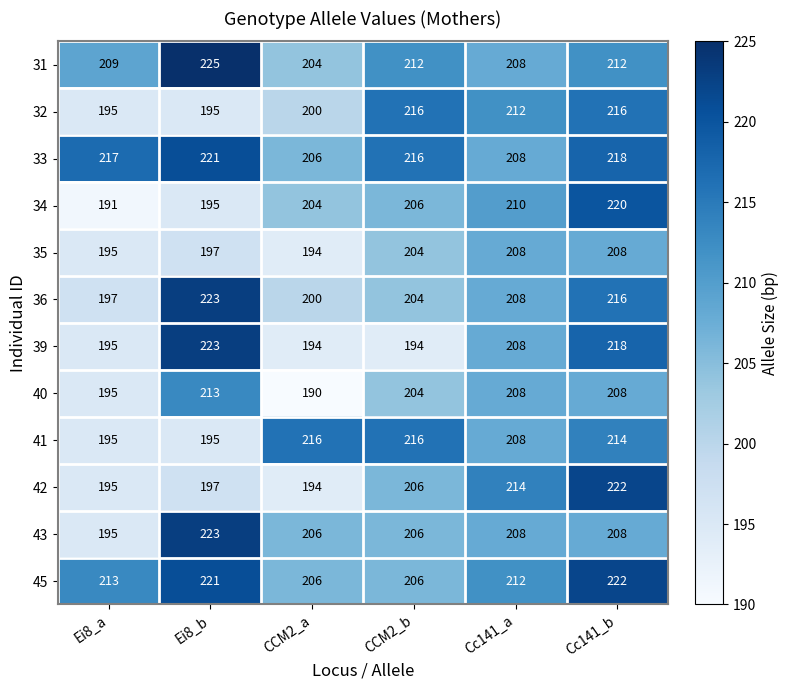

Which category has the highest value in the 36 series?

Ei8_b